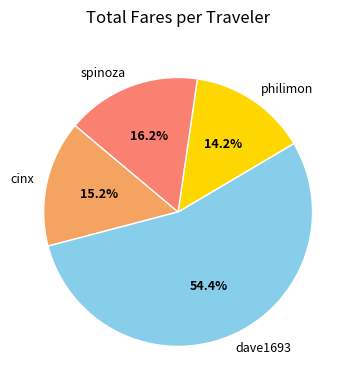

Is cinx the majority of the pie?

No